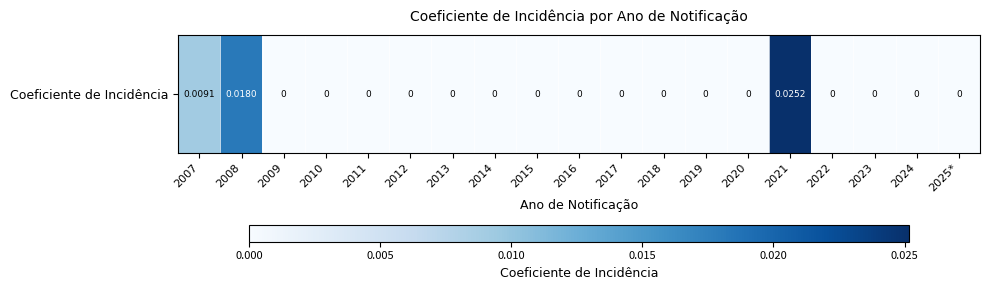

How many categories are shown in the chart?

19